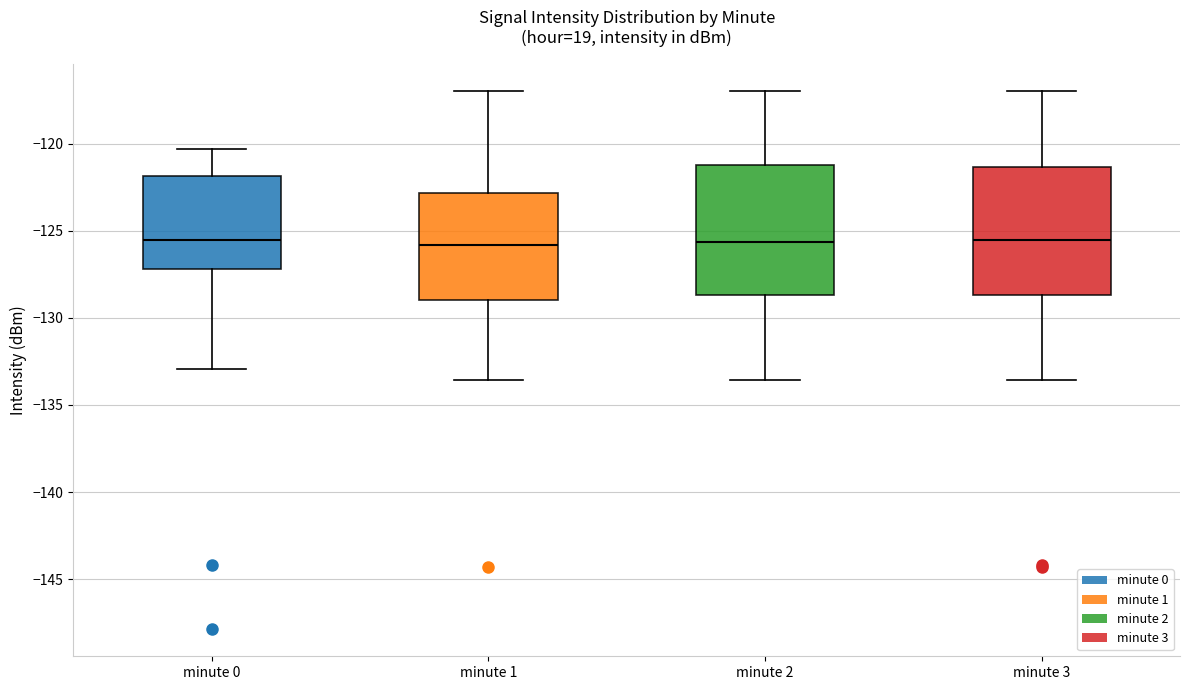

Reading left to right, read every box against the y-axis: the position of its median line, the range the box covers, and the ends of its whiskers. The values are not printed on the chart, so give them approximately, as read against the axis.

minute 0: median -125.5, box -127.0 to -122.0, whiskers -133.0 to -120.5
minute 1: median -126.0, box -129.0 to -123.0, whiskers -133.5 to -117.0
minute 2: median -125.5, box -128.5 to -121.0, whiskers -133.5 to -117.0
minute 3: median -125.5, box -128.5 to -121.5, whiskers -133.5 to -117.0